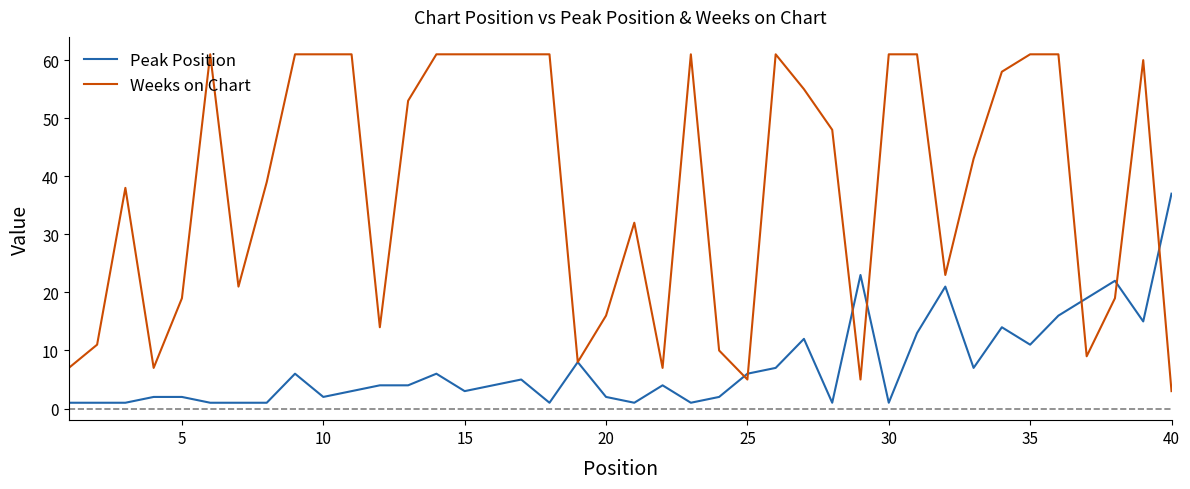

After their last crossing, which series has the higher values: Weeks on Chart or Peak Position?

Peak Position